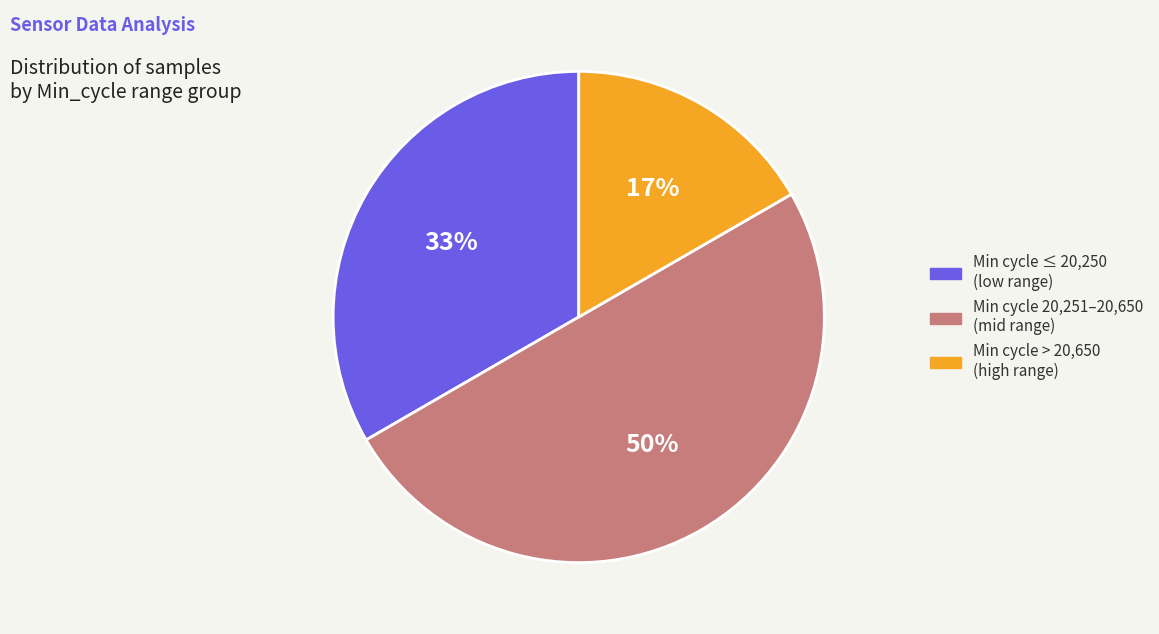

To the nearest percent, what is the average slice percentage?

33%